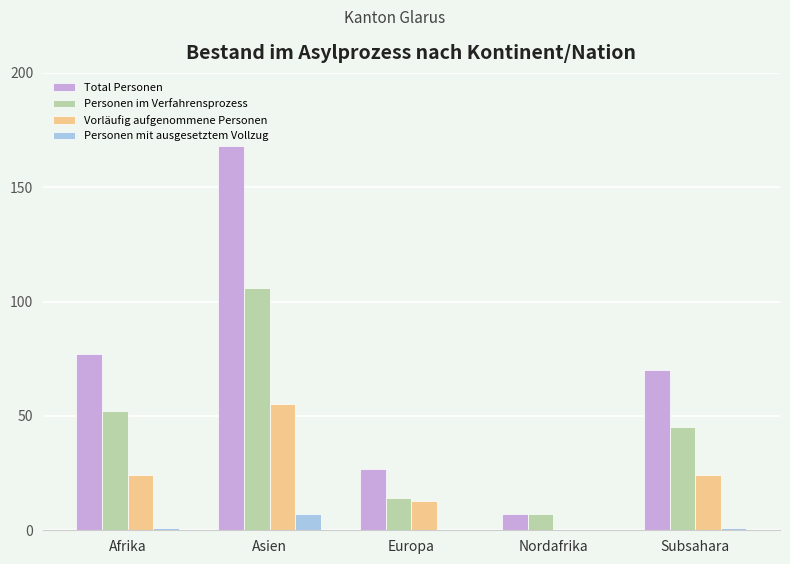

Reading right to left, transcribe all the data shown in this chart.

Total Personen: 70	7	27	168	77
Personen im Verfahrensprozess: 45	7	14	106	52
Vorläufig aufgenommene Personen: 24	0	13	55	24
Personen mit ausgesetztem Vollzug: 1	0	0	7	1